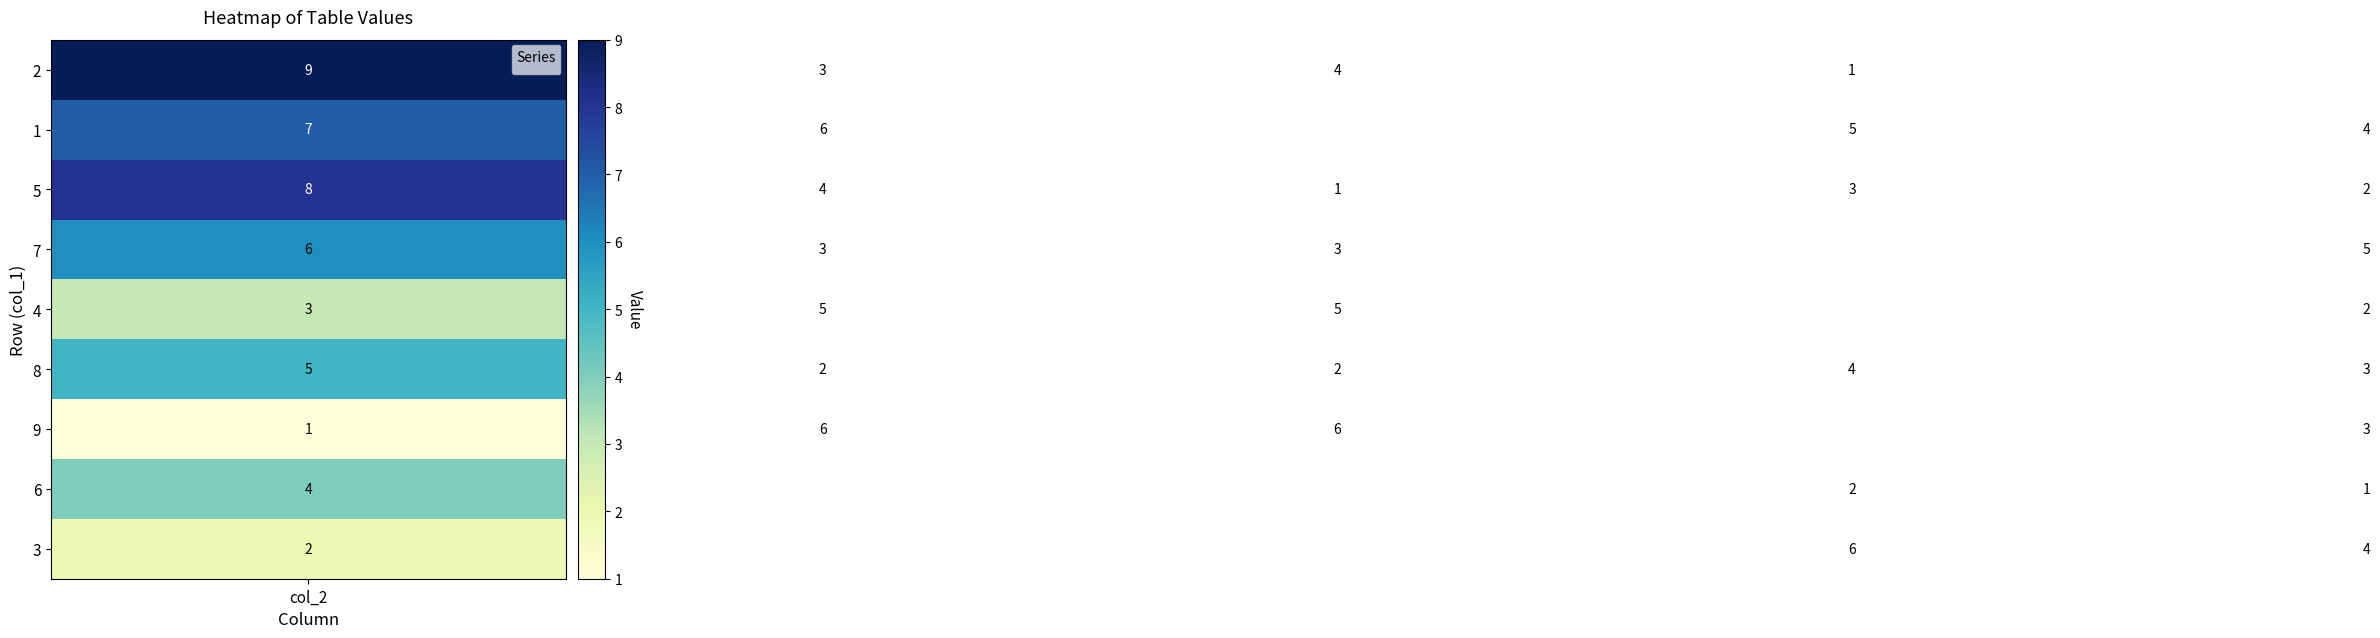

What is the difference between the maximum and minimum values in the 3 series?

5